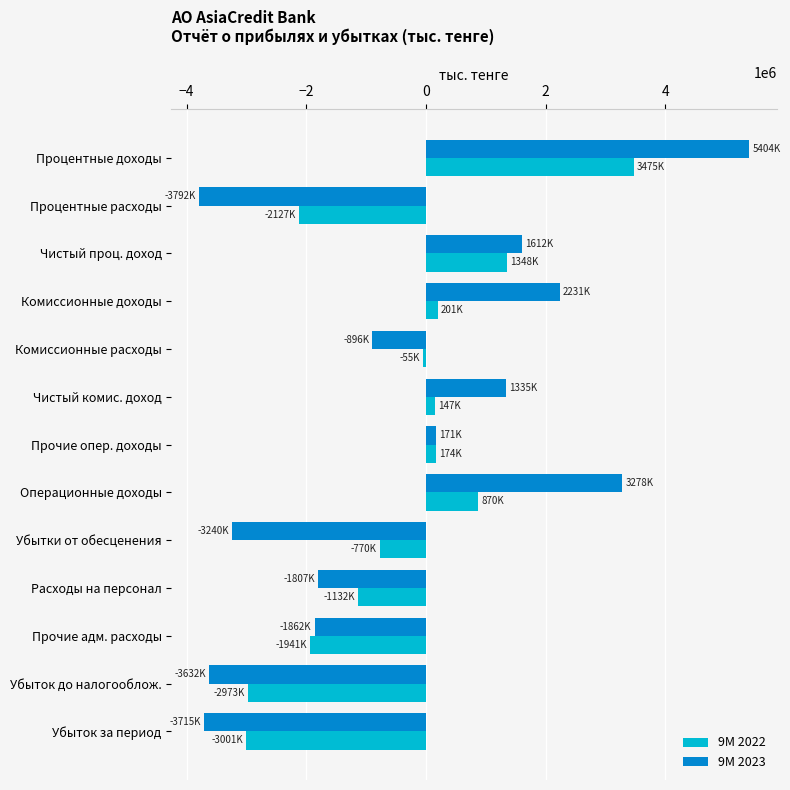

What is the difference between the highest and lowest values at Убыток за период?

714204